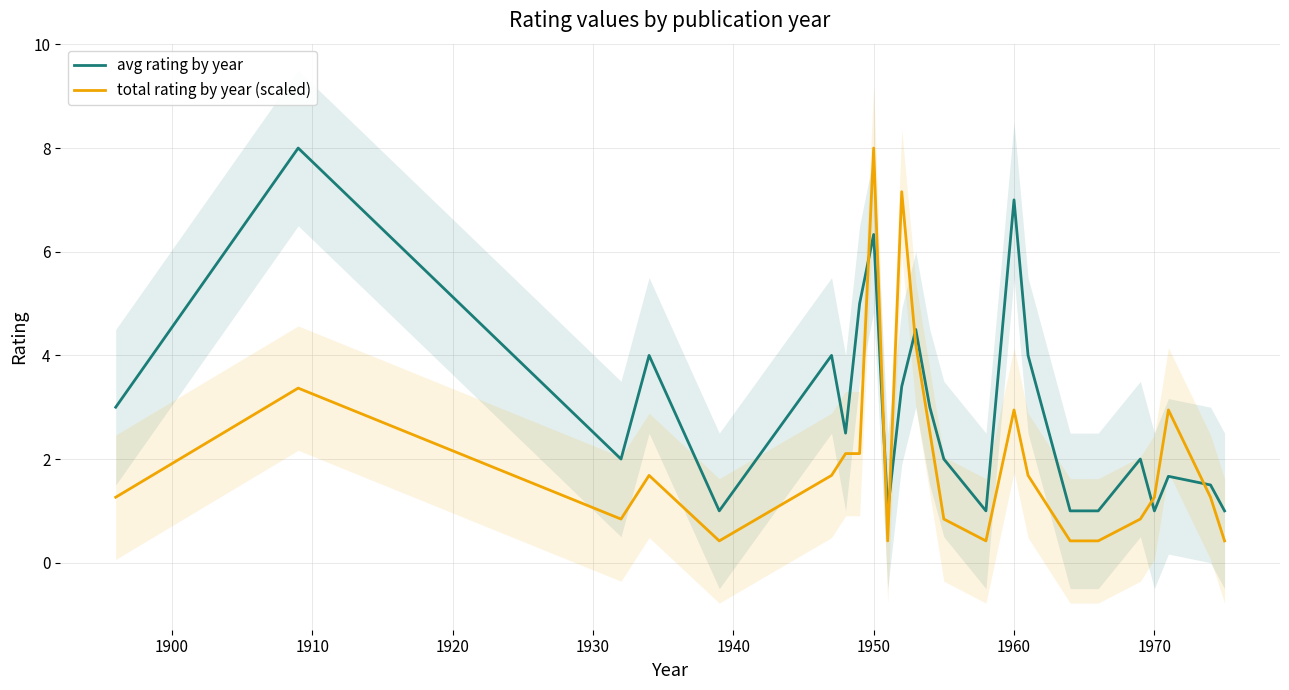

How many data points does each series have?

24